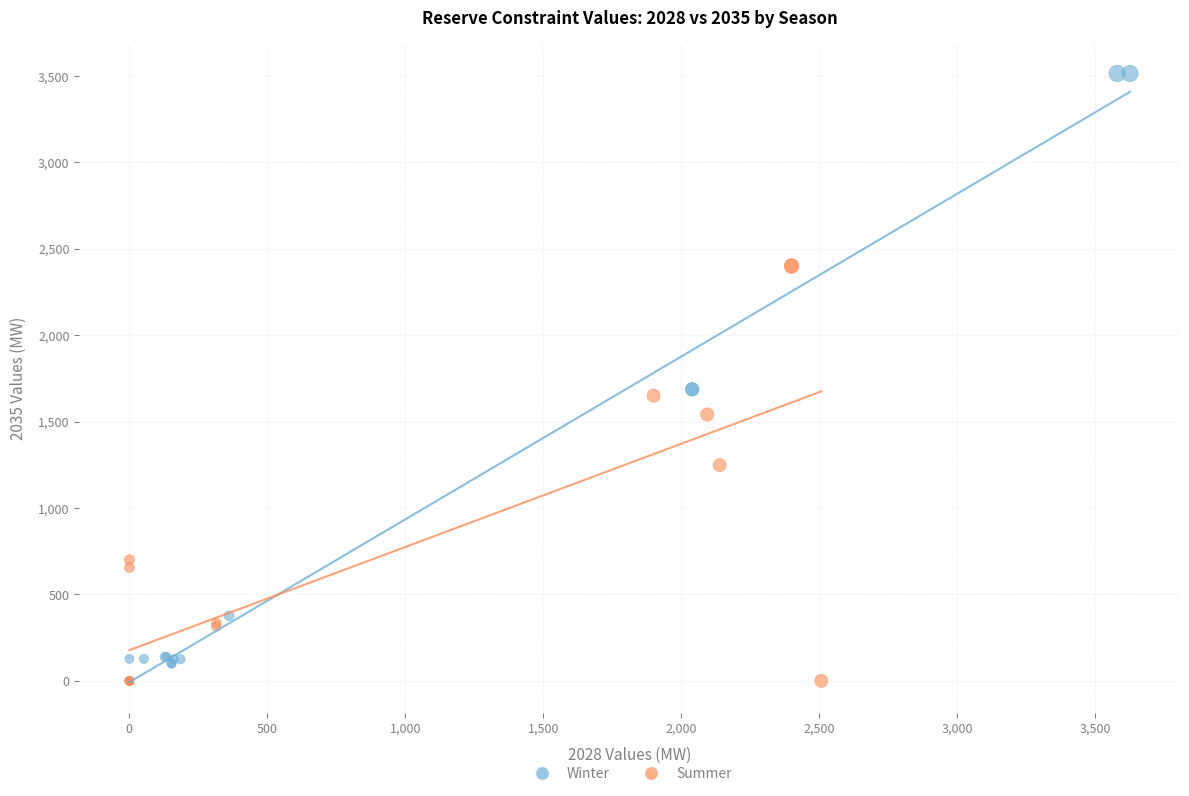

Which series has the largest Y range (max minus min)?

Winter